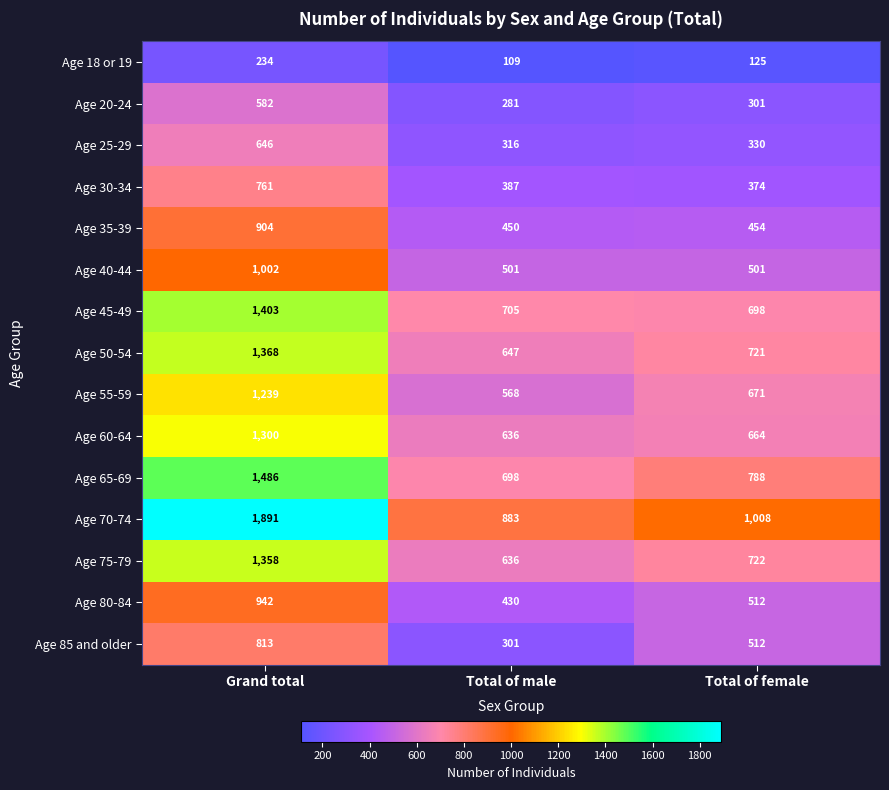

The value of Age 30-34 at Total of female is 374. True or false?

True